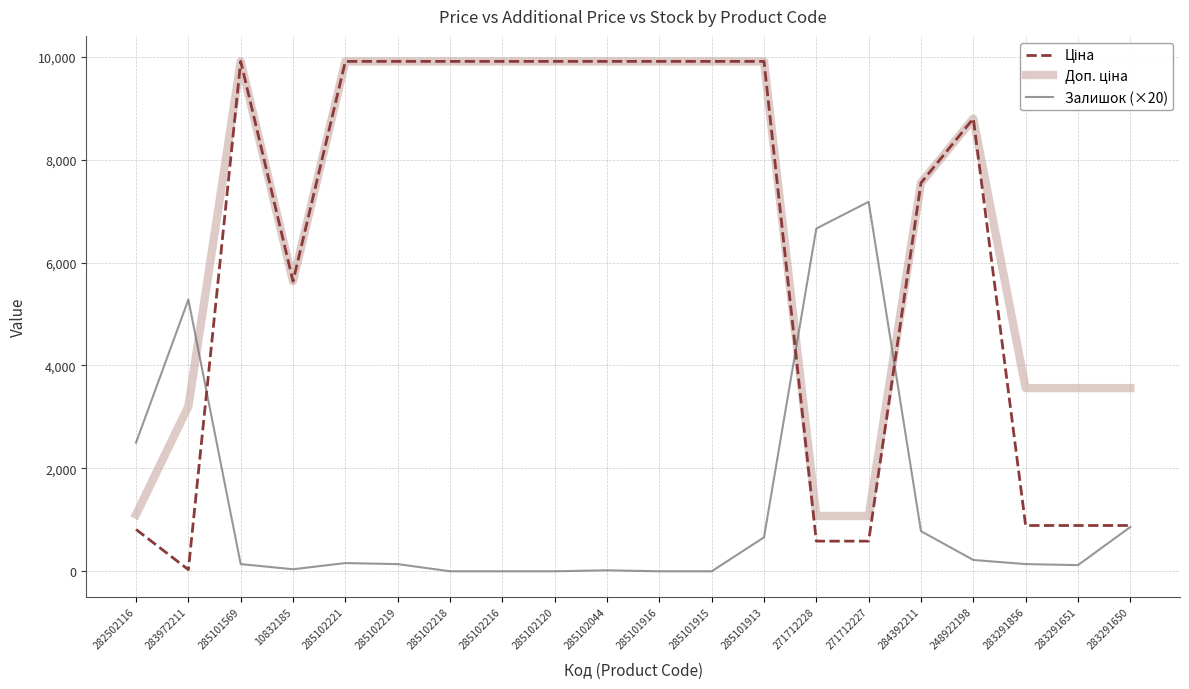

The Залишок (×20) series shows 160.0 at 285102221. True or false?

True